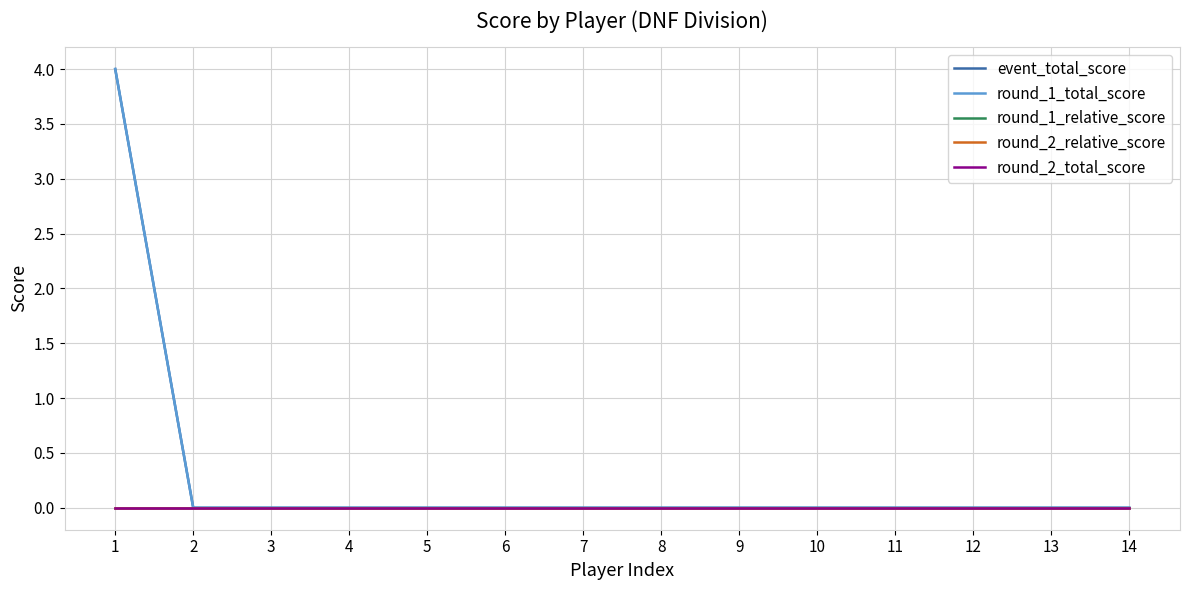

Which series has the largest range (max minus min)?

event_total_score